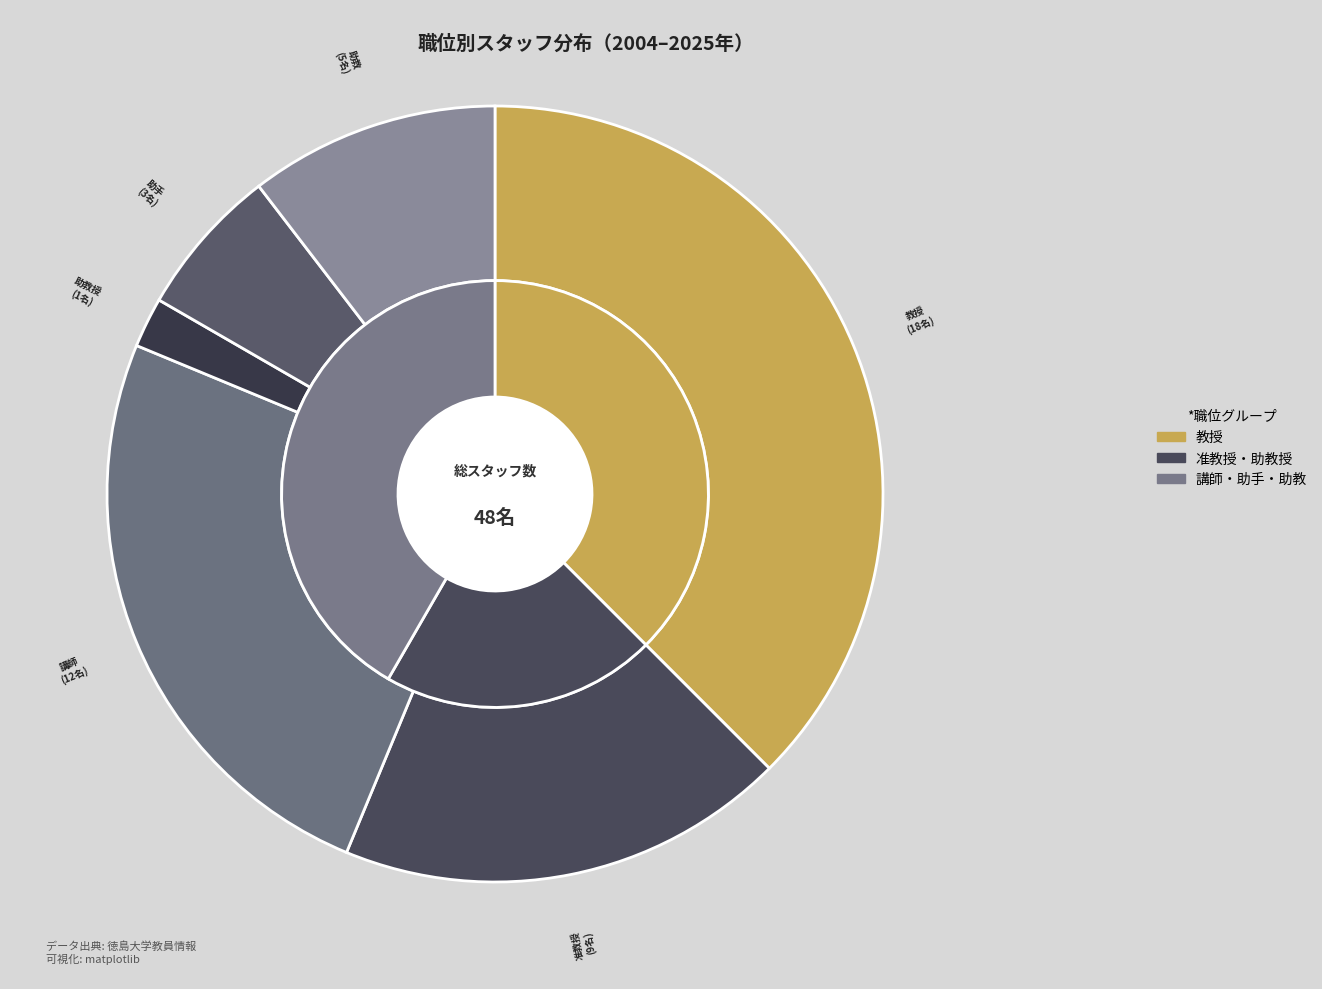

How many segments does this pie chart have?

6